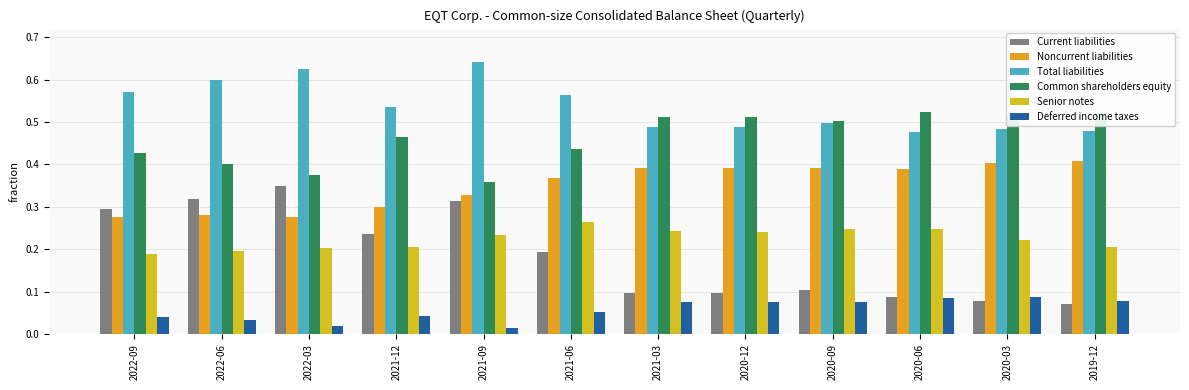

What is the value of the Current liabilities bar at the 2nd from the left?

0.3